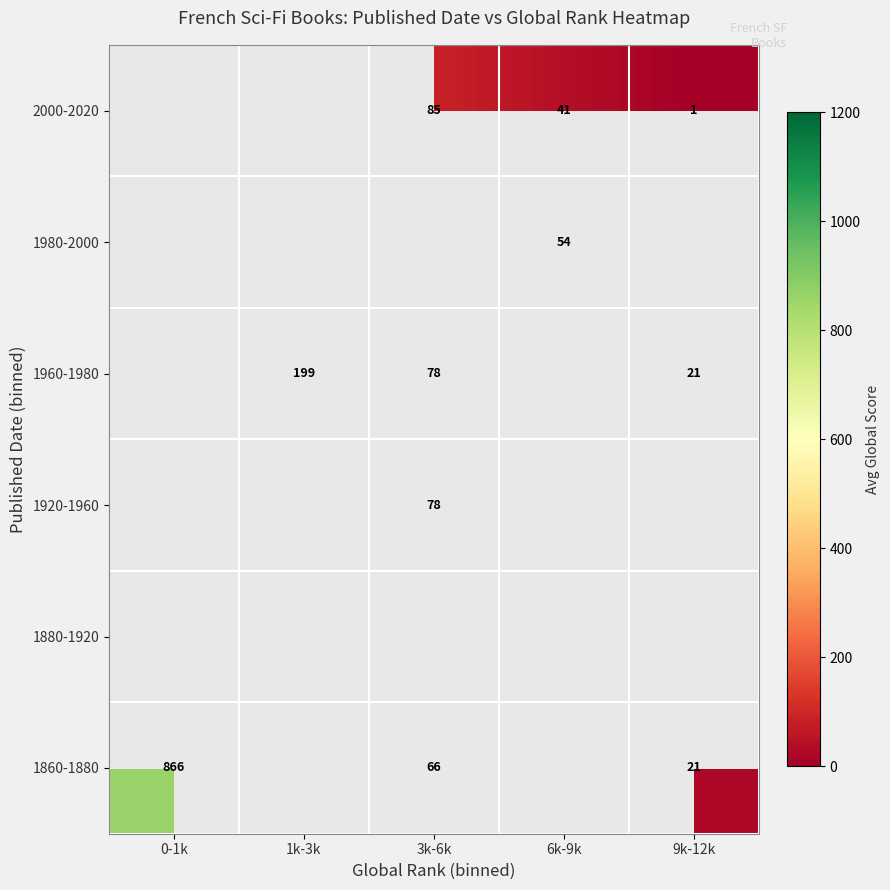

The value of 1920-1960 at 3k-6k is 78.0. True or false?

True